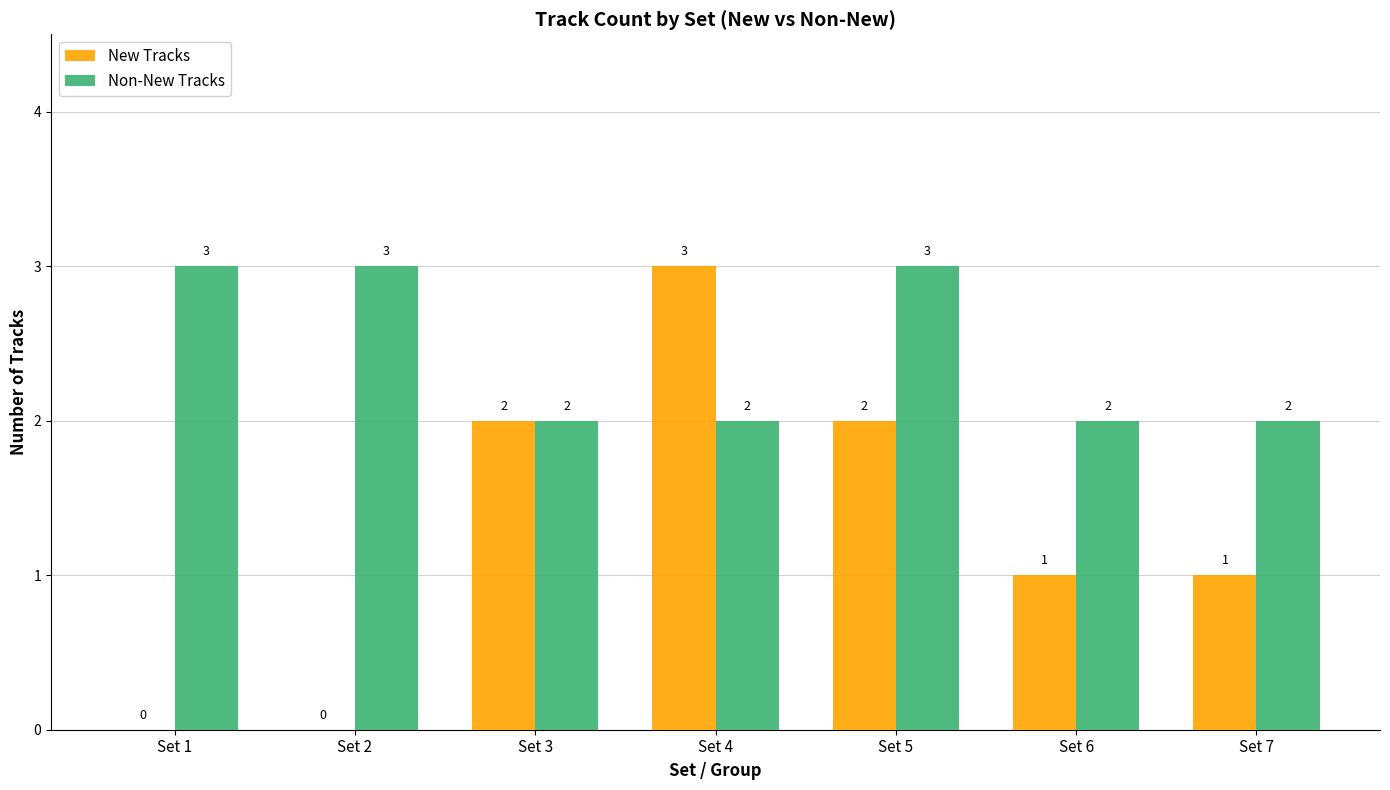

What is the maximum value shown in the chart?

3